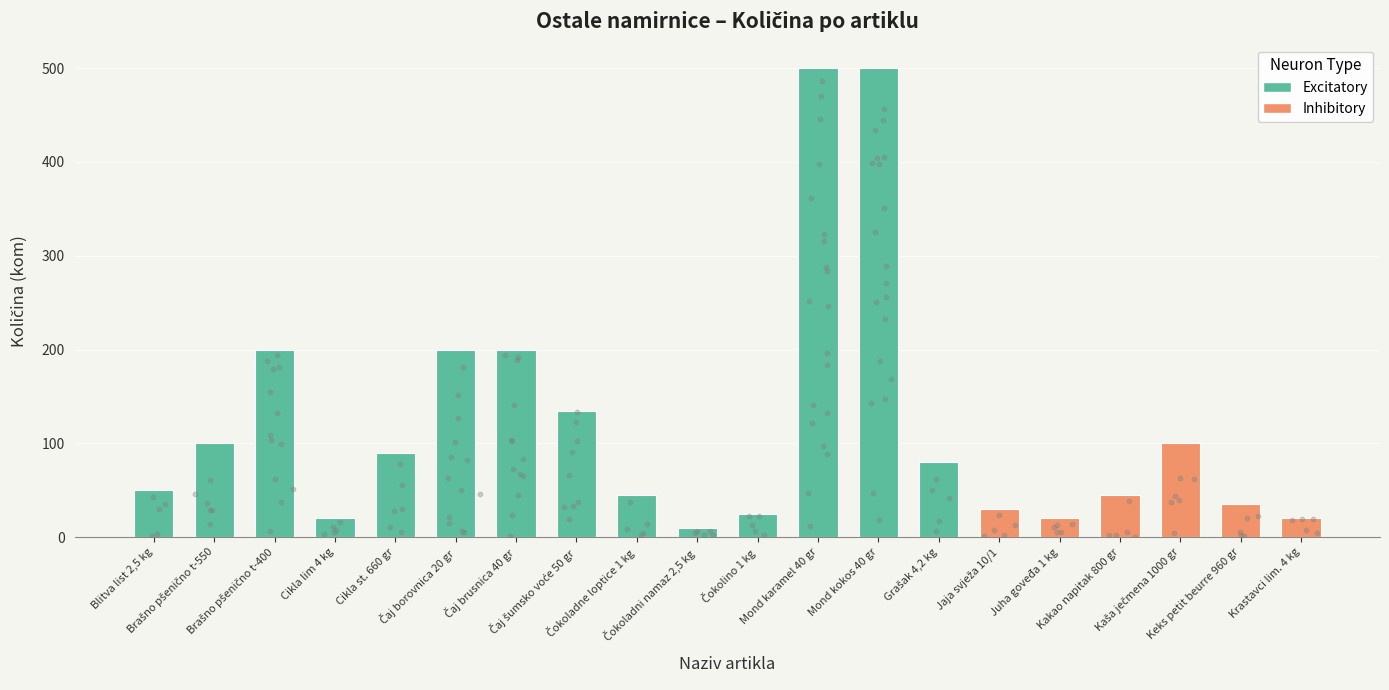

Which has a higher value, Brašno pšenično t-400 or Čaj brusnica 40 gr?

Brašno pšenično t-400